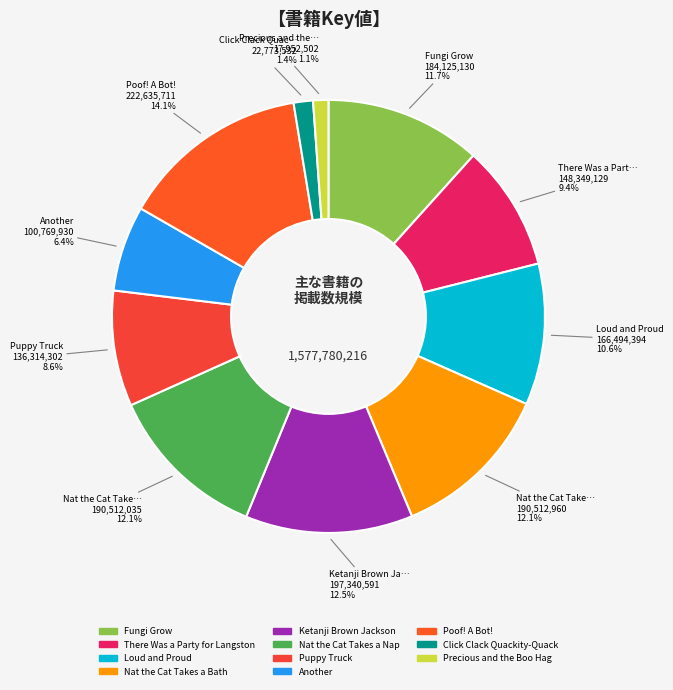

What percentage is the Puppy Truck slice, to the nearest percent?

9%